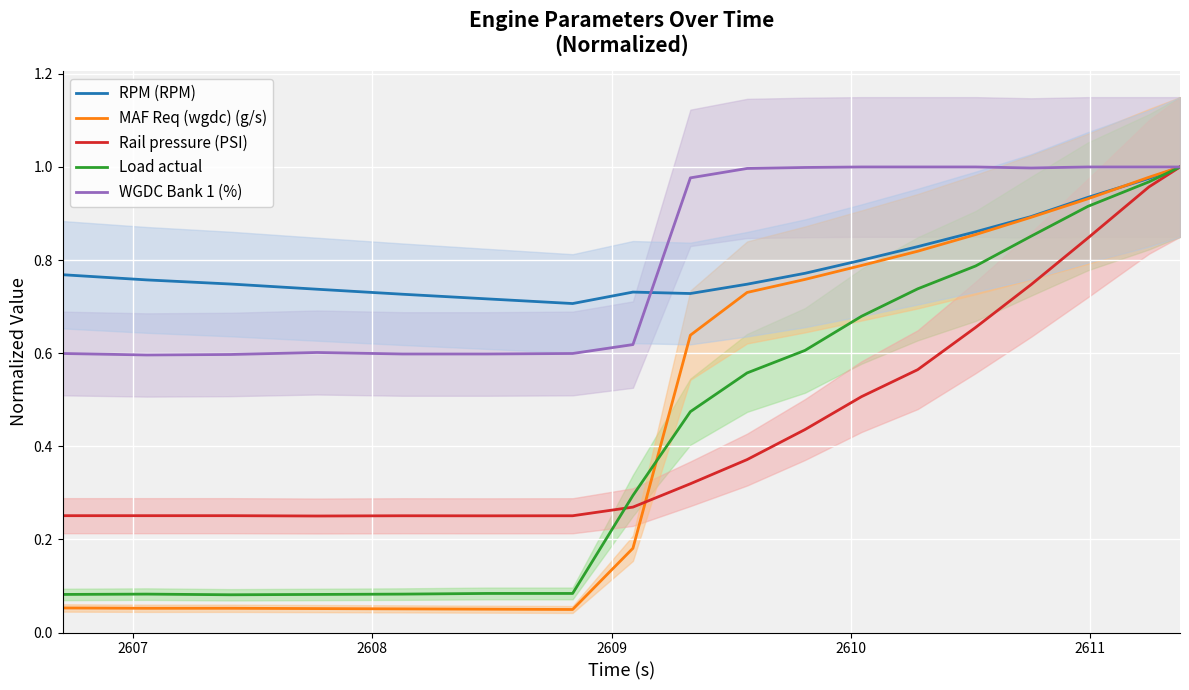

List the series in order of their peak value, lowest first.

RPM (RPM), MAF Req (wgdc) (g/s), Rail pressure (PSI), Load actual, WGDC Bank 1 (%)